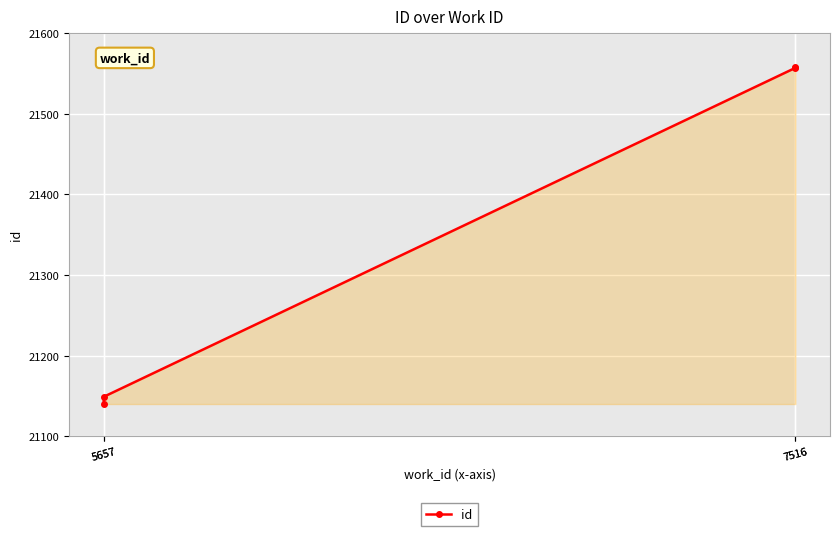

What is the greatest value displayed?

21558